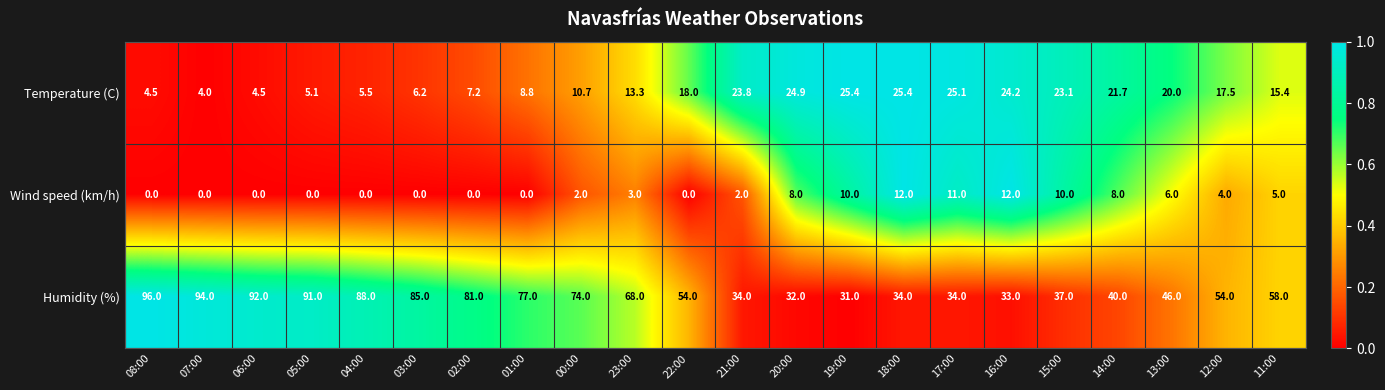

Which series has the largest total across all categories?

Humidity (%)